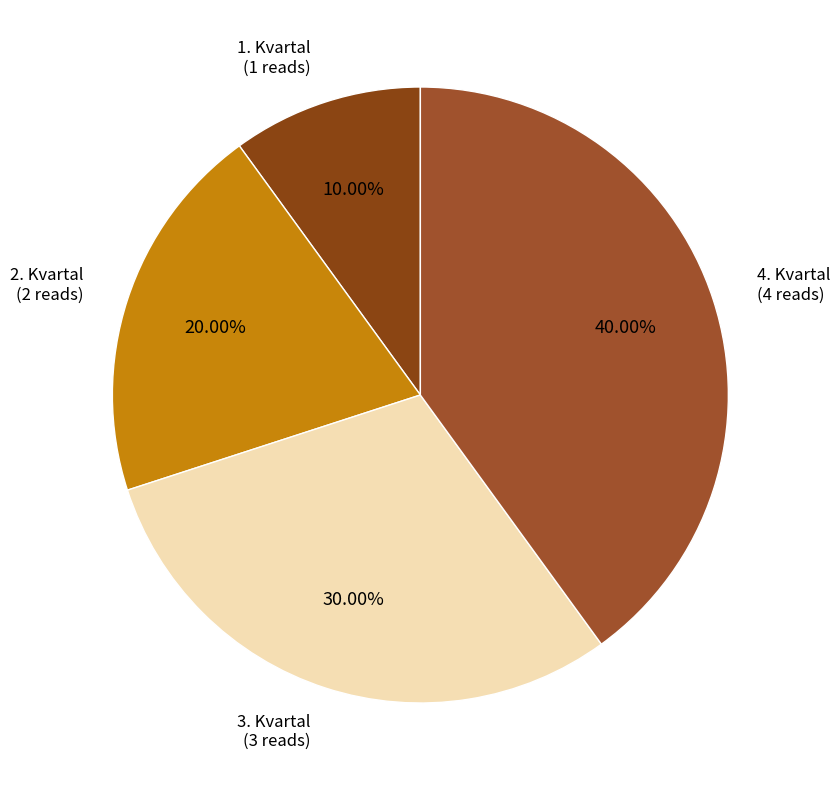

To the nearest percent, what percentage of the pie is 4. Kvartal?

40%